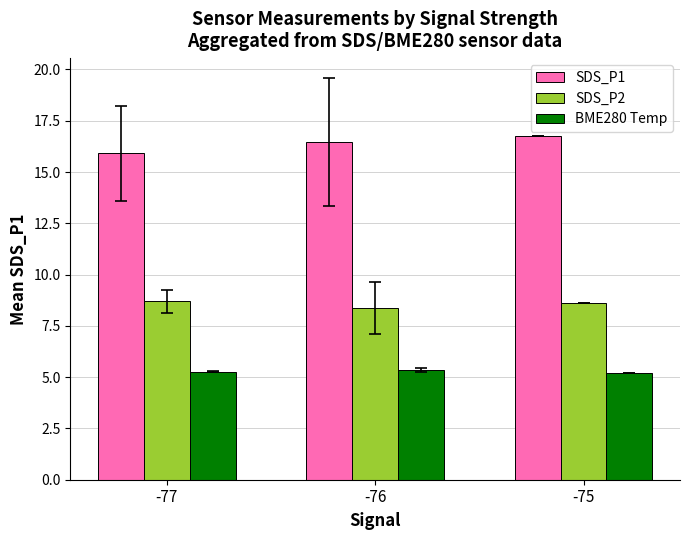

Where is SDS_P1 nearest to the value 16?

-77